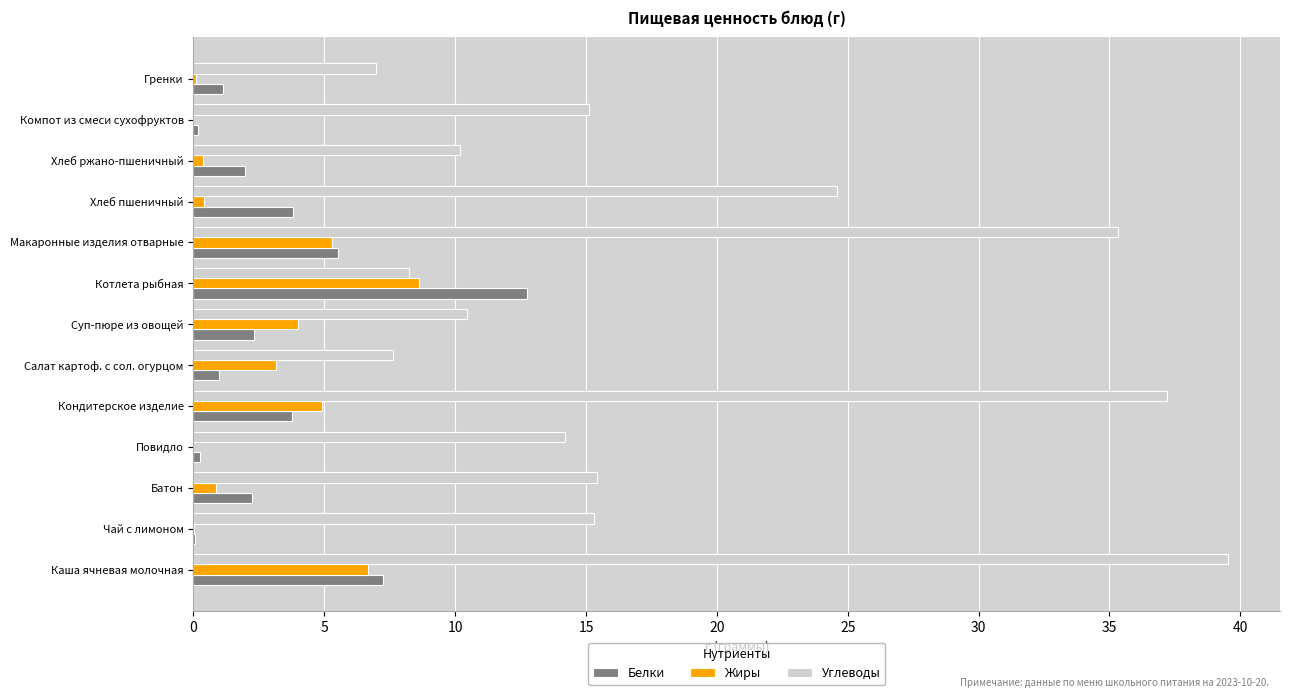

The value of Белки at Салат картоф. с сол. огурцом is 1.0. True or false?

True